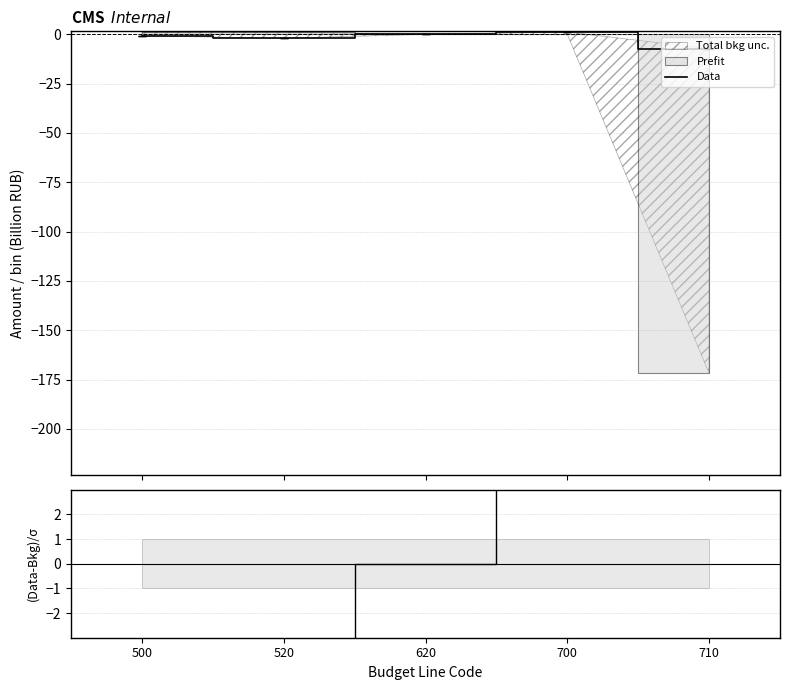

In Data, how many points are higher than both neighbors (excluding endpoints)?

1